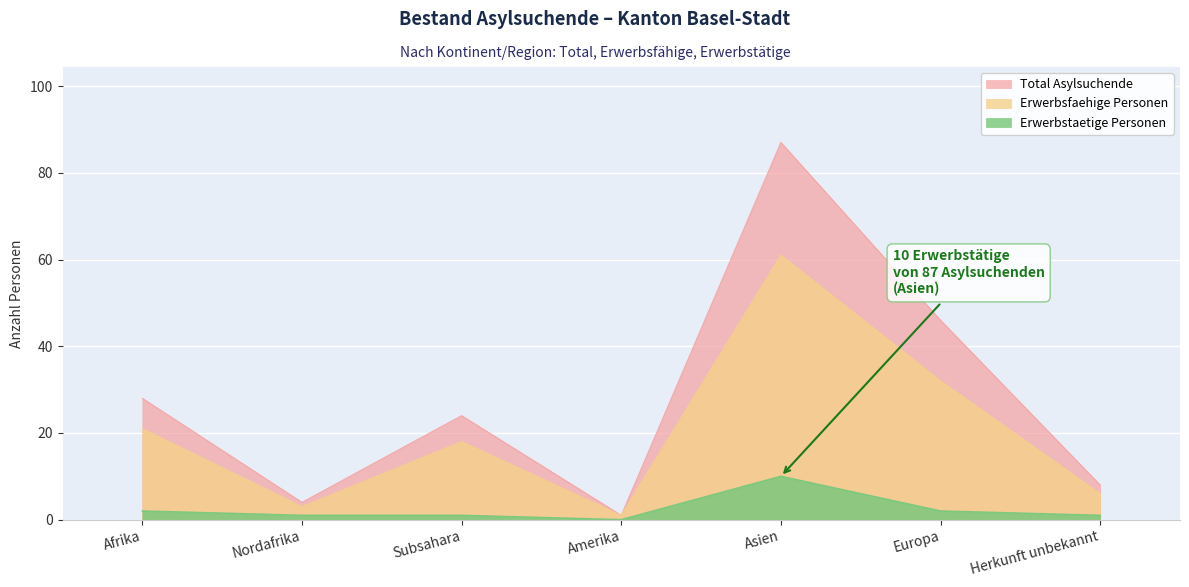

What is the sum of all Erwerbstaetige Personen values?

17